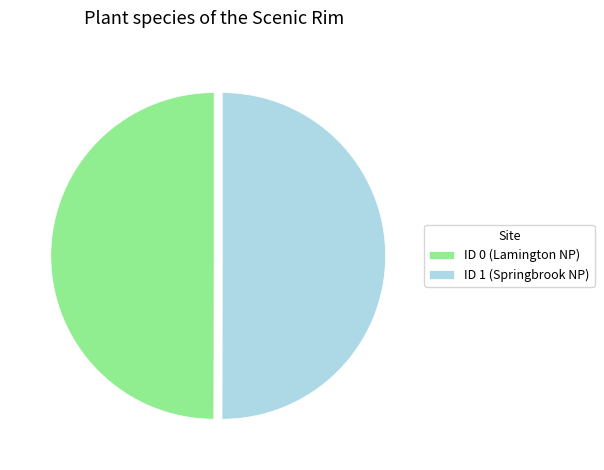

Is the sum of ID 1 (Springbrook NP) and ID 0 (Lamington NP) greater than half?

Yes